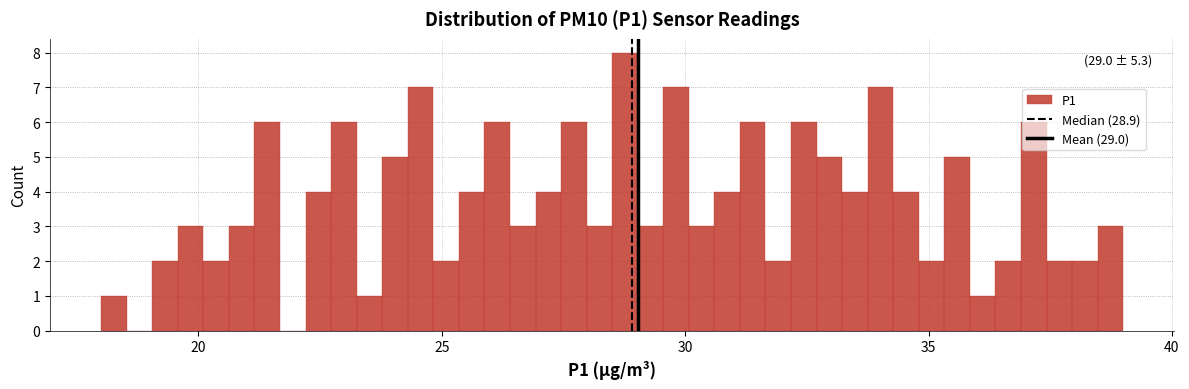

Around what value on the x-axis is the tallest bar? Give the approximate position of its centre, as read against the axis.

29.0